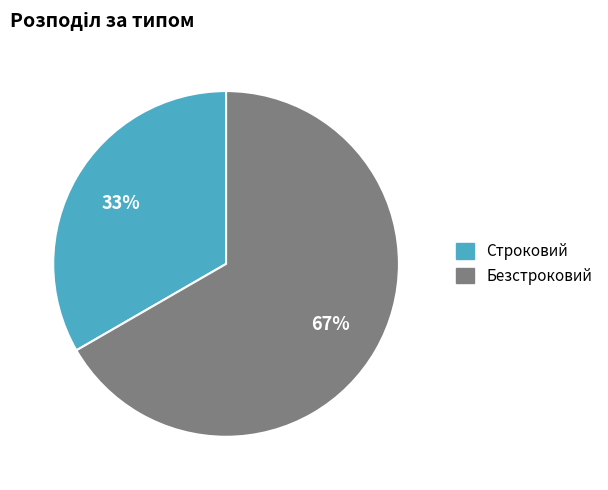

Count the number of slices in the pie.

2